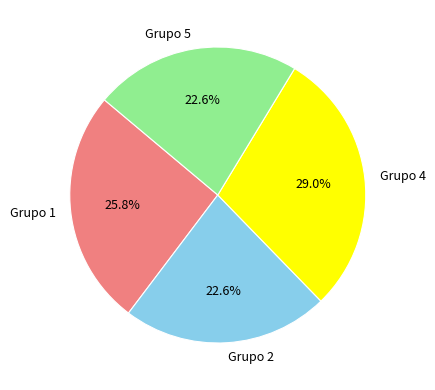

How much of the chart is everything except Grupo 2?

77.4%